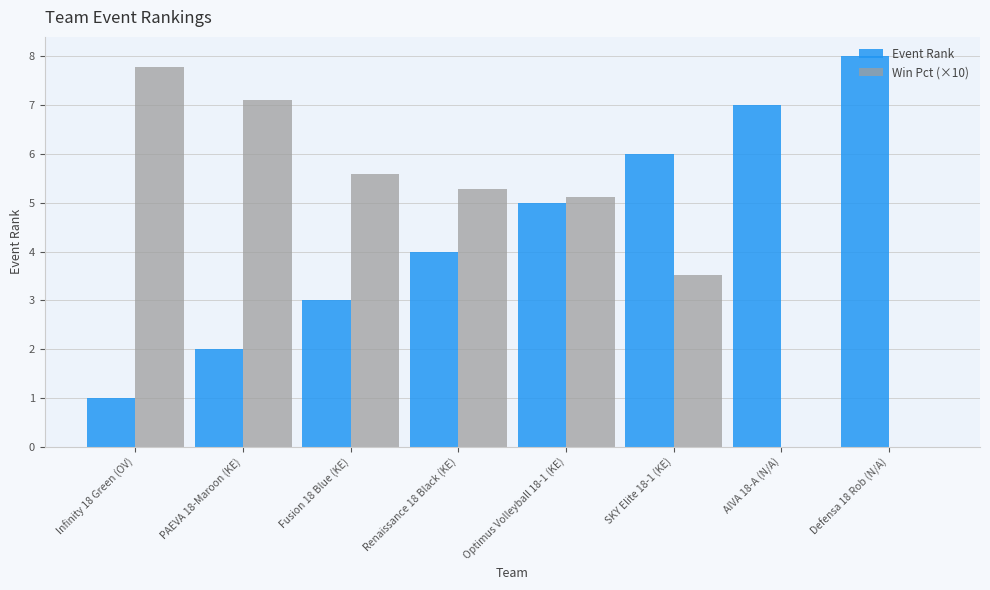

What is the average value of the Event Rank series?

4.5